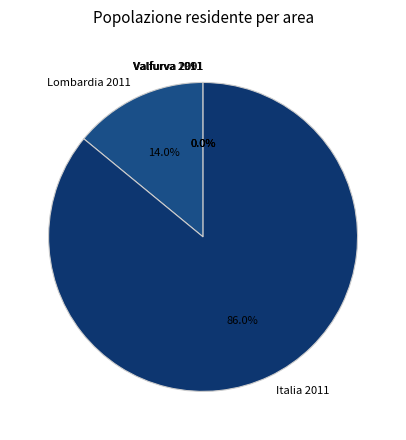

What percentage is NOT represented by Italia 2011?

14.0%